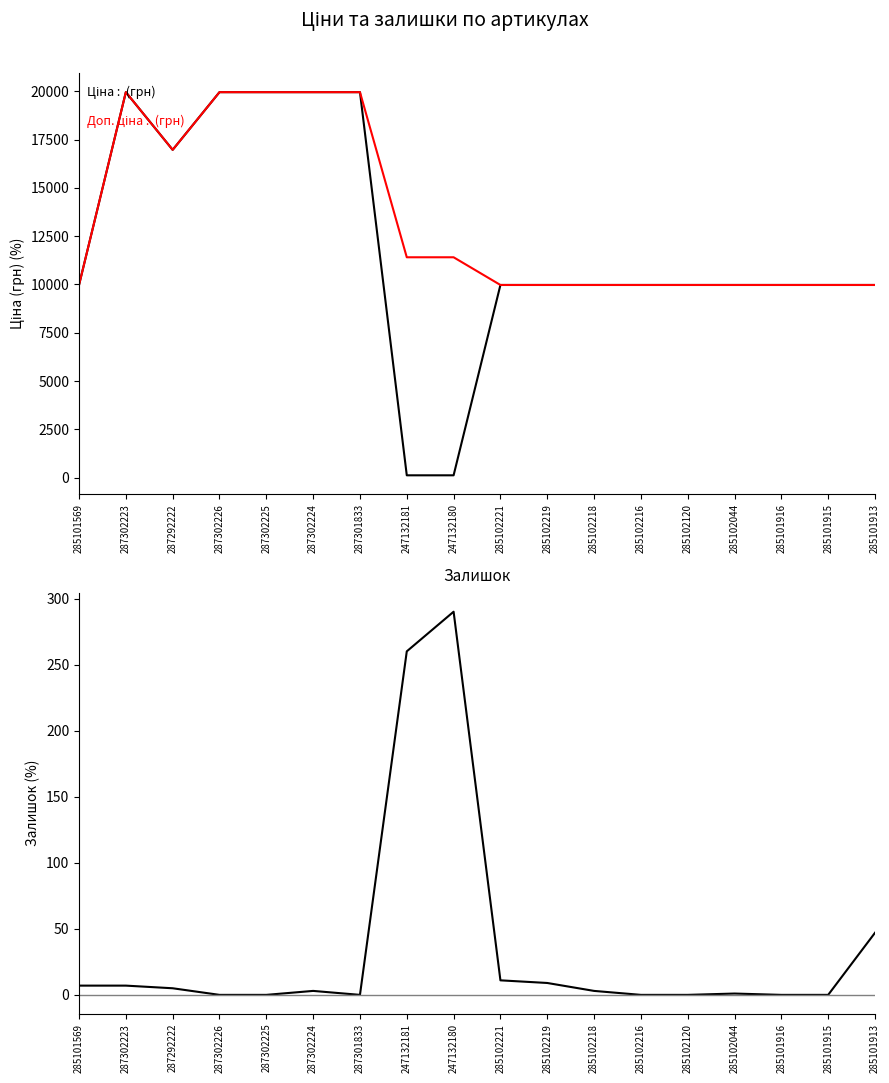

What is the sum of the Залишок values at 287302223 and 287302224?

10.0